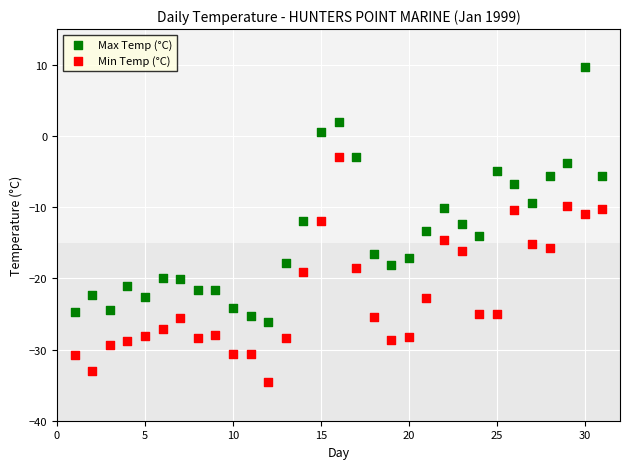

Which series reaches the minimum Y coordinate?

Min Temp (°C)